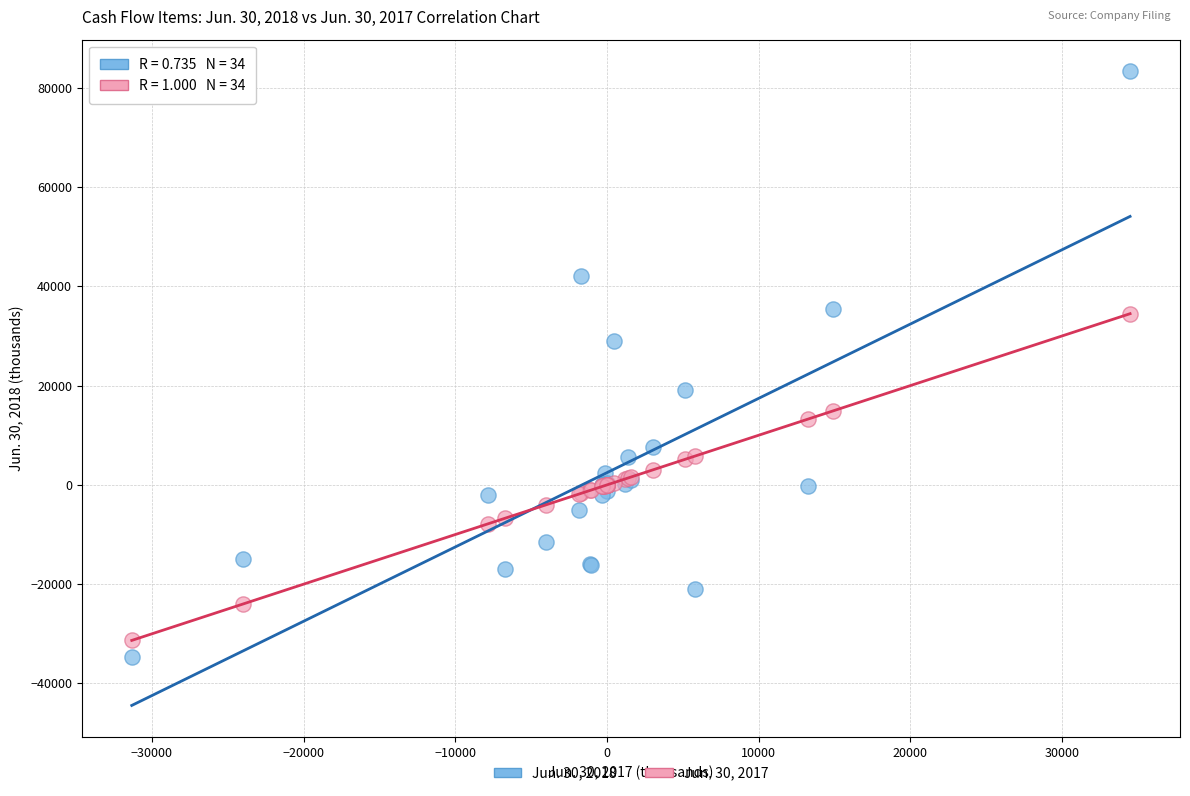

Which series reaches the maximum Y coordinate?

Jun. 30, 2018